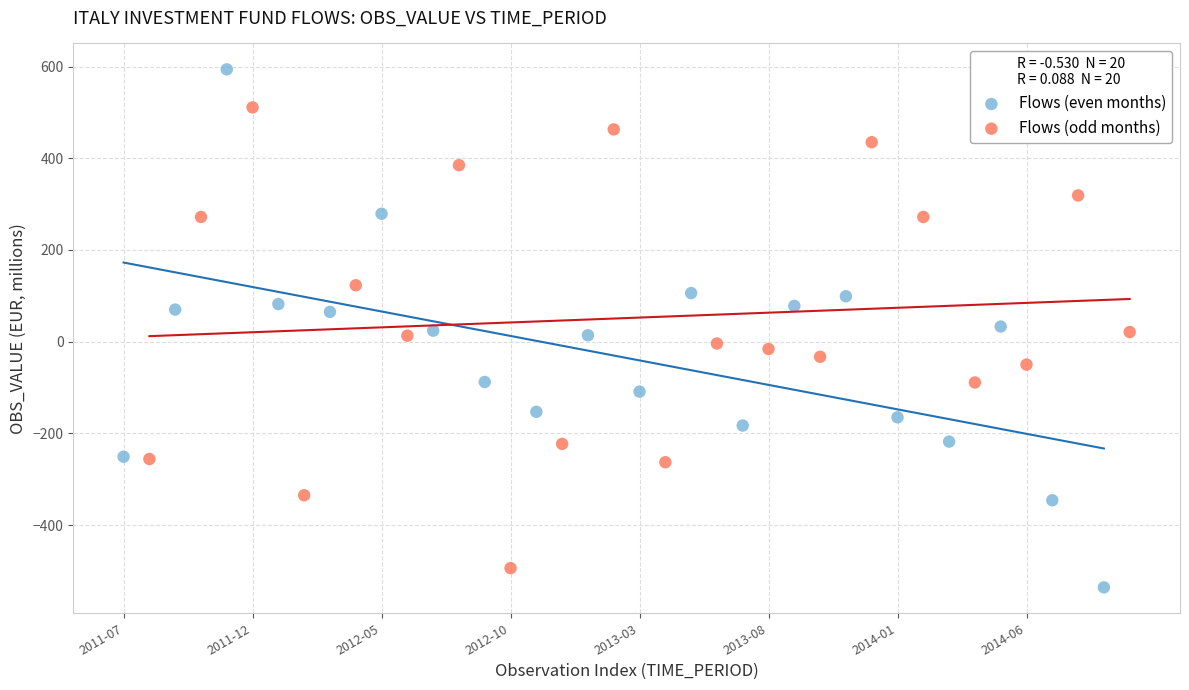

Which series has the largest Y range (max minus min)?

Flows (even months)